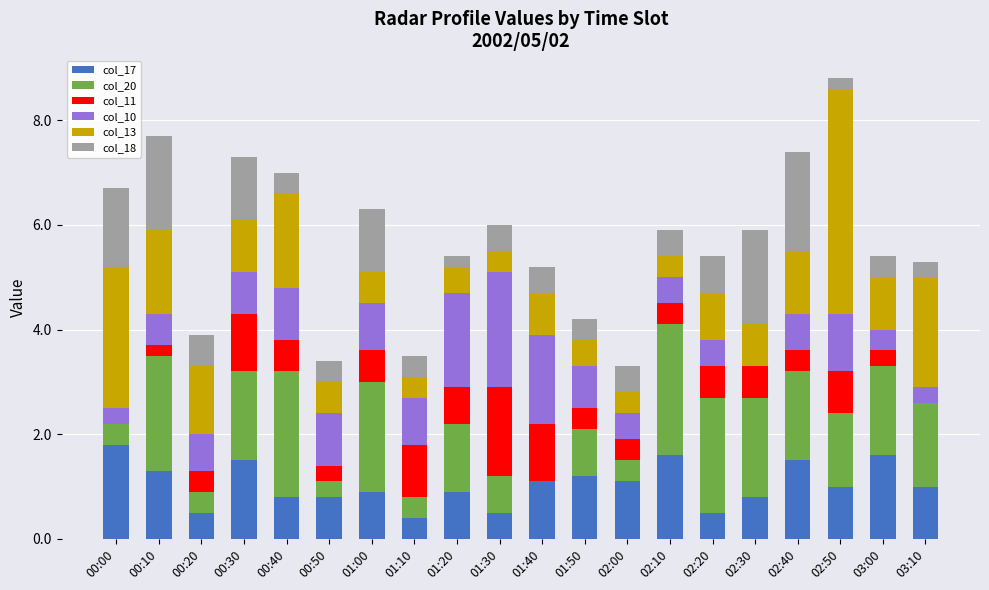

What are all the series names shown in the legend?

col_17, col_20, col_11, col_10, col_13, col_18